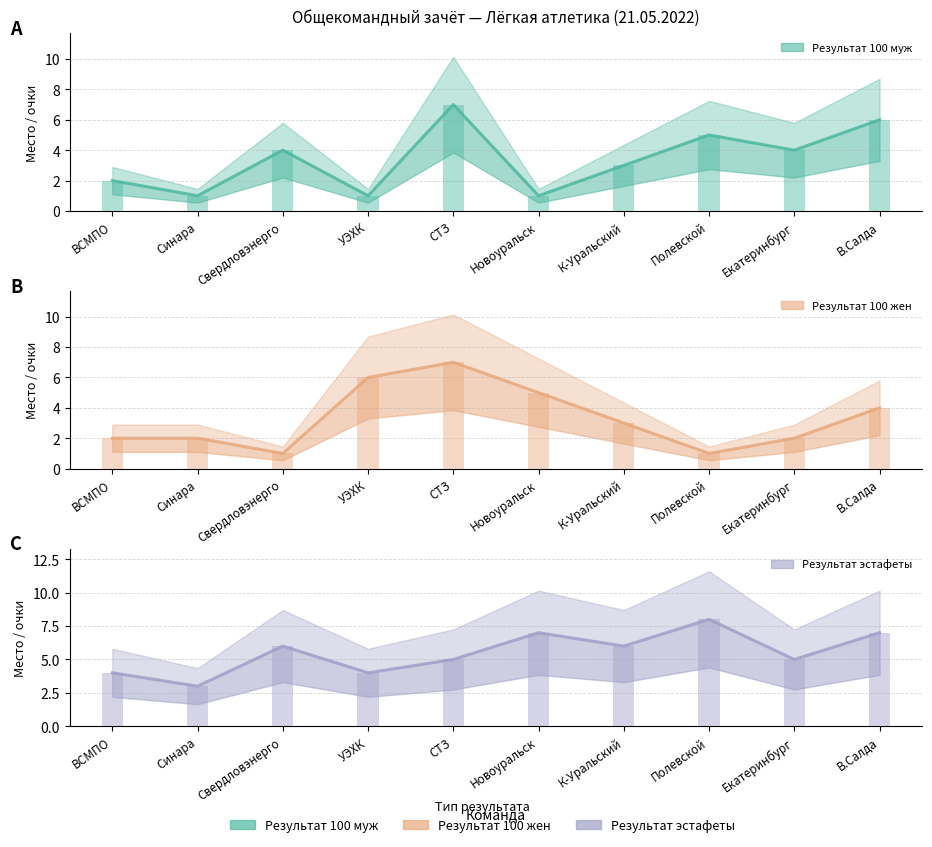

What is the total value across all series at СТЗ?

38